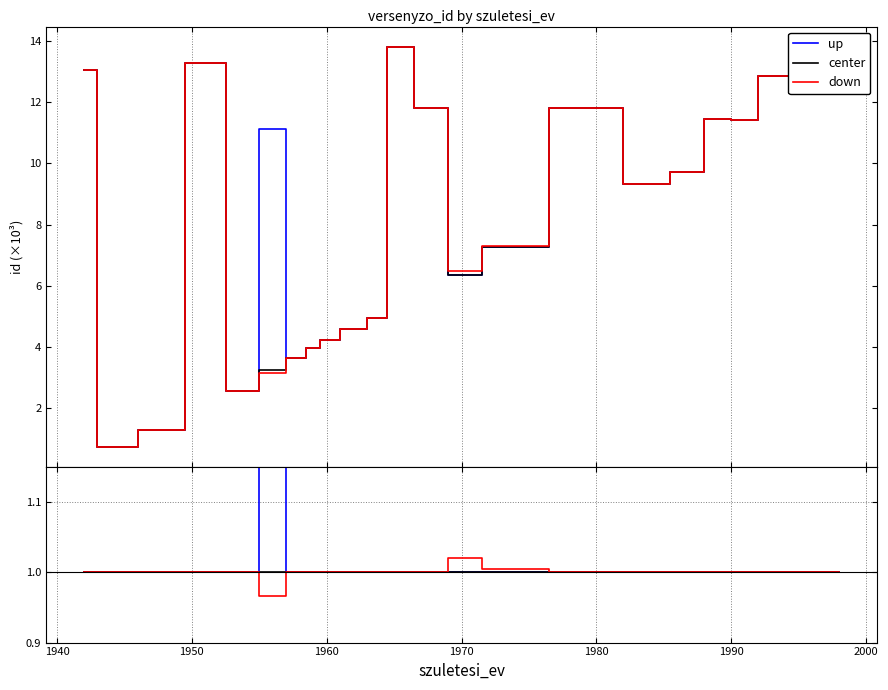

What is the label of the 5th point from the left?

1970